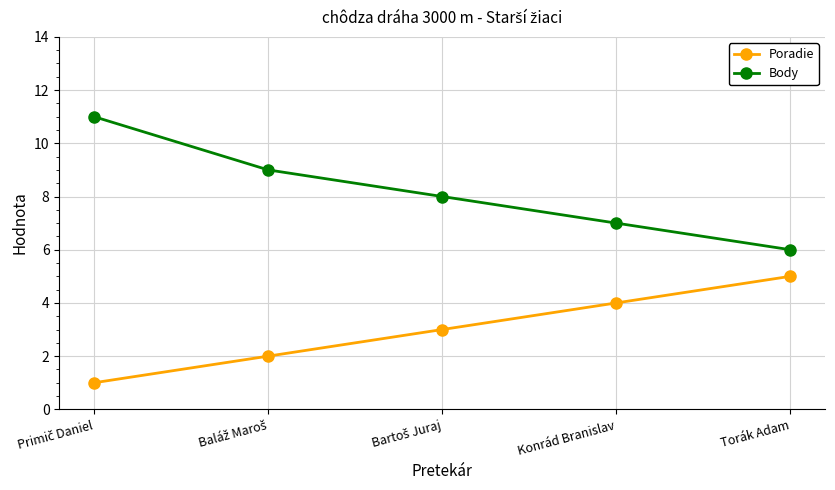

Is it true that Poradie equals 2 at Torák Adam?

False